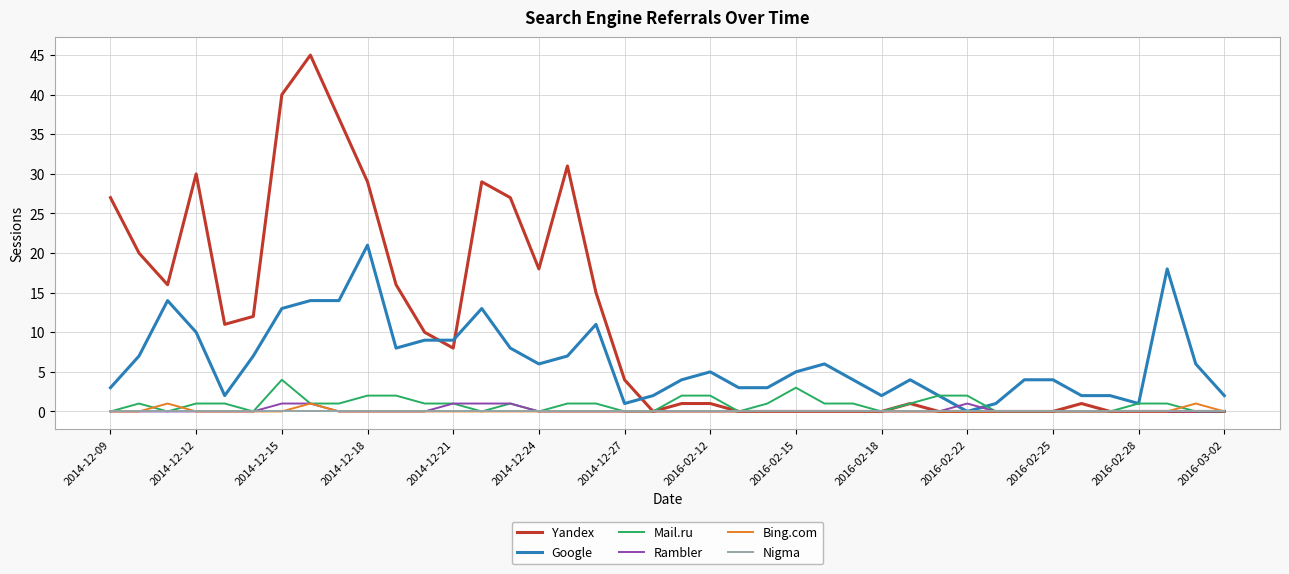

Which series has the largest range (max minus min)?

Yandex